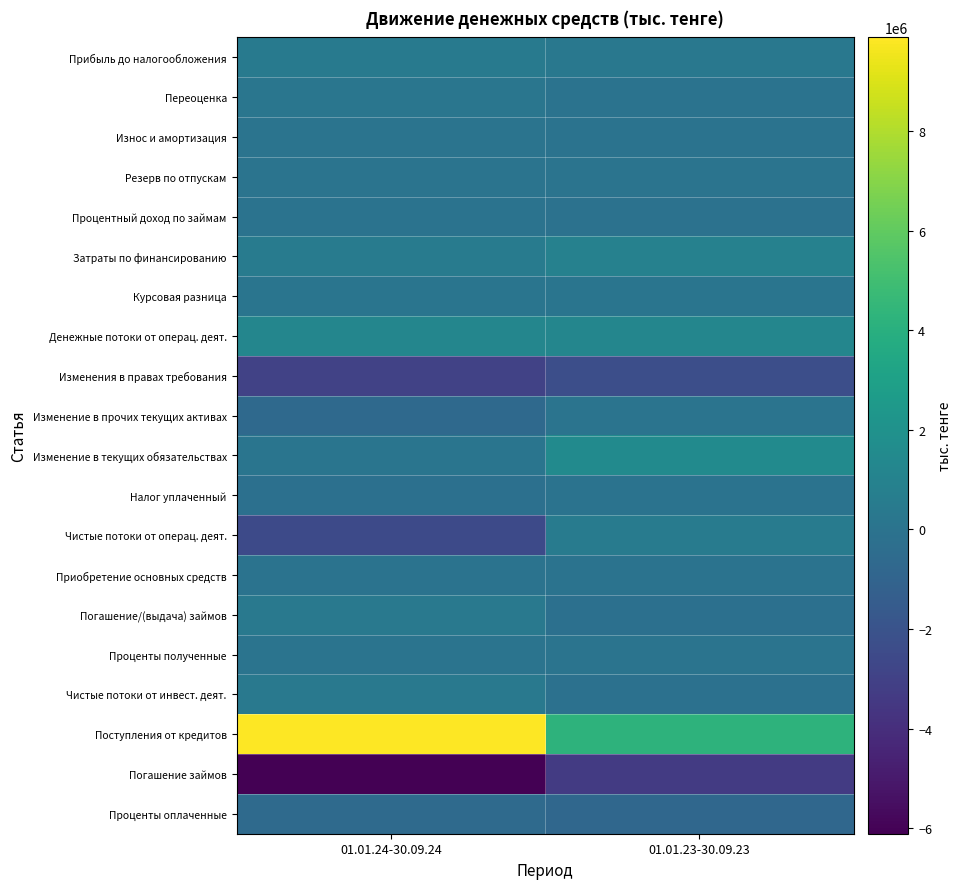

Reading left to right, extract all data points from this chart.

Прибыль до налогообложения: 01.01.24-30.09.24=457814.2	01.01.23-30.09.23=287896.2
Переоценка: 01.01.24-30.09.24=144315.8	01.01.23-30.09.23=0.0
Износ и амортизация: 01.01.24-30.09.24=11724.0	01.01.23-30.09.23=10520.0
Резерв по отпускам: 01.01.24-30.09.24=40847.0	01.01.23-30.09.23=21894.6
Процентный доход по займам: 01.01.24-30.09.24=-26087.5	01.01.23-30.09.23=-73432.4
Затраты по финансированию: 01.01.24-30.09.24=519826.3	01.01.23-30.09.23=904868.0
Курсовая разница: 01.01.24-30.09.24=79464.5	01.01.23-30.09.23=74957.6
Денежные потоки от операц. деят.: 01.01.24-30.09.24=1227904.2	01.01.23-30.09.23=1226704.0
Изменения в правах требования: 01.01.24-30.09.24=-2956235.7	01.01.23-30.09.23=-2270934.9
Изменение в прочих текущих активах: 01.01.24-30.09.24=-666857.3	01.01.23-30.09.23=31775.7
Изменение в текущих обязательствах: 01.01.24-30.09.24=76491.9	01.01.23-30.09.23=1566658.4
Налог уплаченный: 01.01.24-30.09.24=-187501.7	01.01.23-30.09.23=-23272.1
Чистые потоки от операц. деят.: 01.01.24-30.09.24=-2506198.6	01.01.23-30.09.23=530931.1
Приобретение основных средств: 01.01.24-30.09.24=-3821.1	01.01.23-30.09.23=-5032.8
Погашение/(выдача) займов: 01.01.24-30.09.24=332570.4	01.01.23-30.09.23=-231361.8
Проценты полученные: 01.01.24-30.09.24=13467.6	01.01.23-30.09.23=61768.2
Чистые потоки от инвест. деят.: 01.01.24-30.09.24=342216.9	01.01.23-30.09.23=-174626.4
Поступления от кредитов: 01.01.24-30.09.24=9886754.6	01.01.23-30.09.23=4209261.6
Погашение займов: 01.01.24-30.09.24=-6113553.3	01.01.23-30.09.23=-3315090.9
Проценты оплаченные: 01.01.24-30.09.24=-598093.0	01.01.23-30.09.23=-758289.1